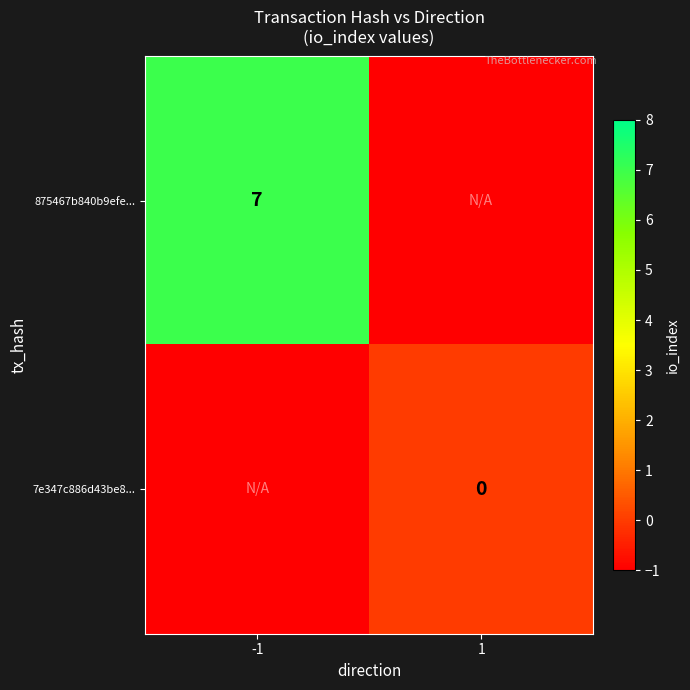

At how many categories does at least one series exceed 1?

1